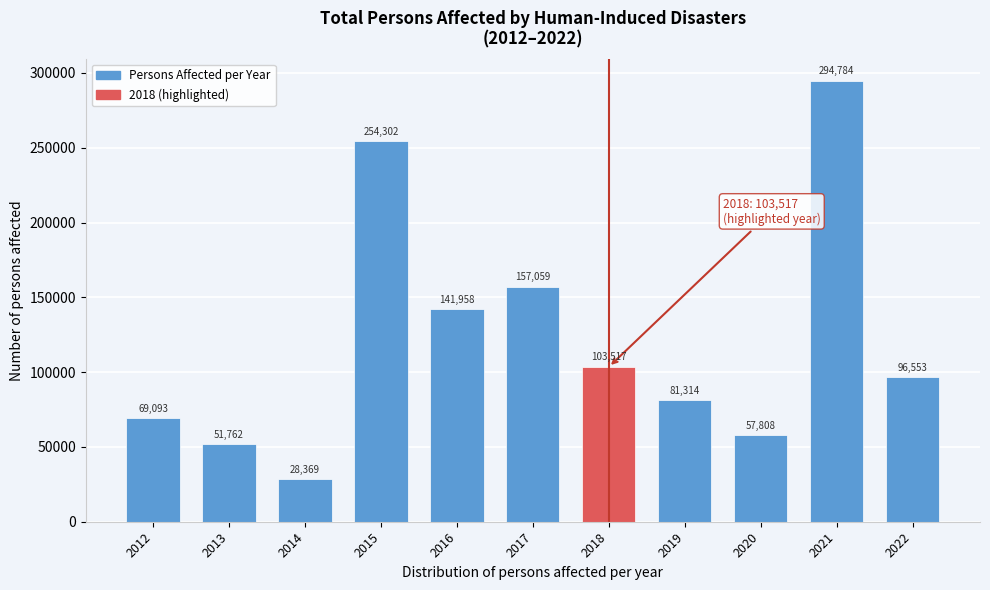

Reading left to right, transcribe all the data shown in this chart.

69093	51762	28369	254302	141958	157059	103517	81314	57808	294784	96553